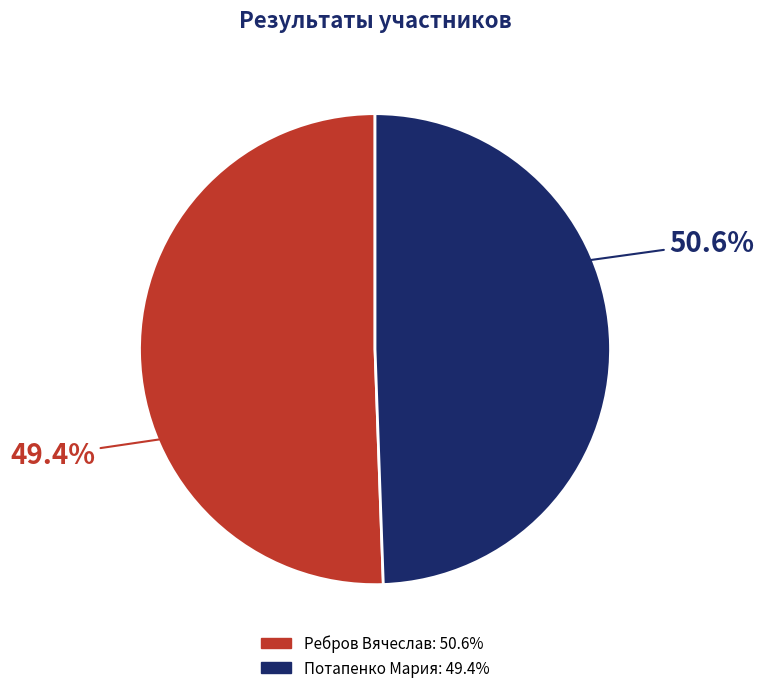

Which category has the biggest portion of the pie?

Ребров Вячеслав